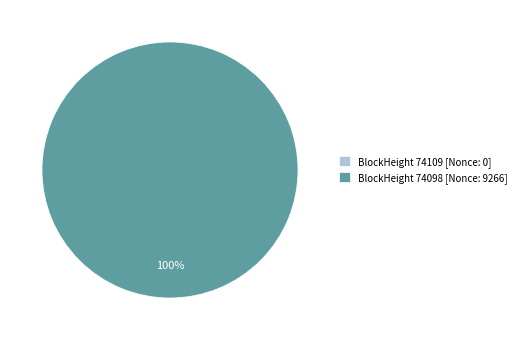

True or false: 74109 accounts for 1% of the total.

False